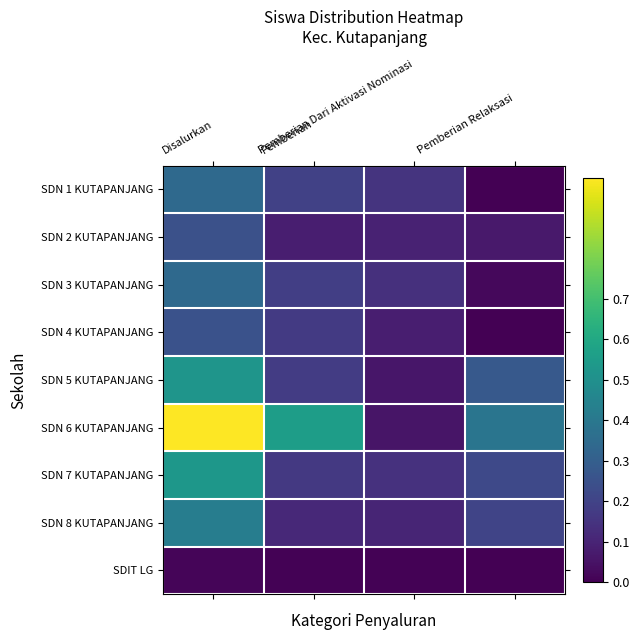

Which series has the largest range (max minus min)?

SDN 6 KUTAPANJANG